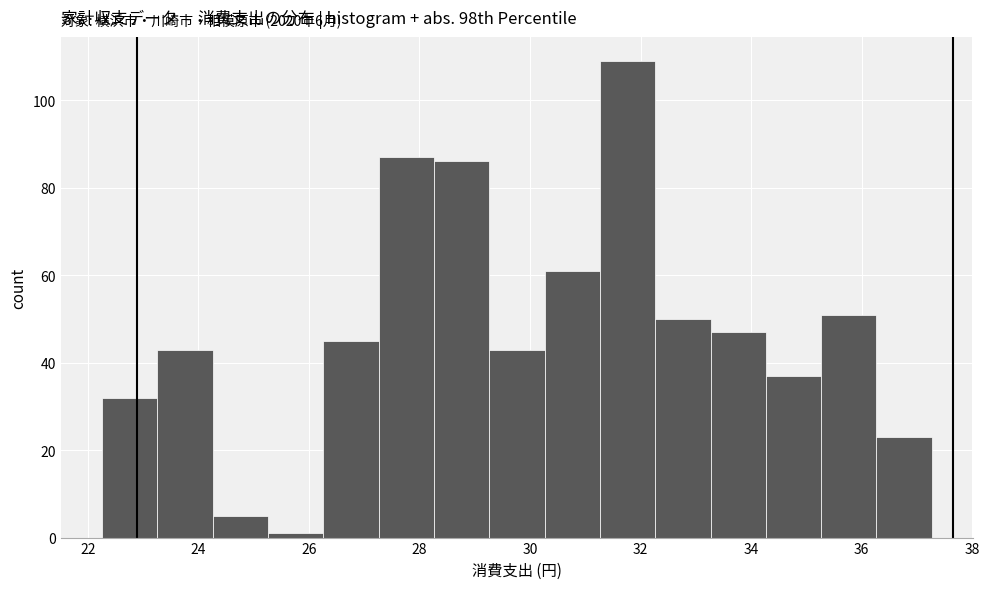

Over which range of the x-axis is the bar tallest?

31.2 to 32.2